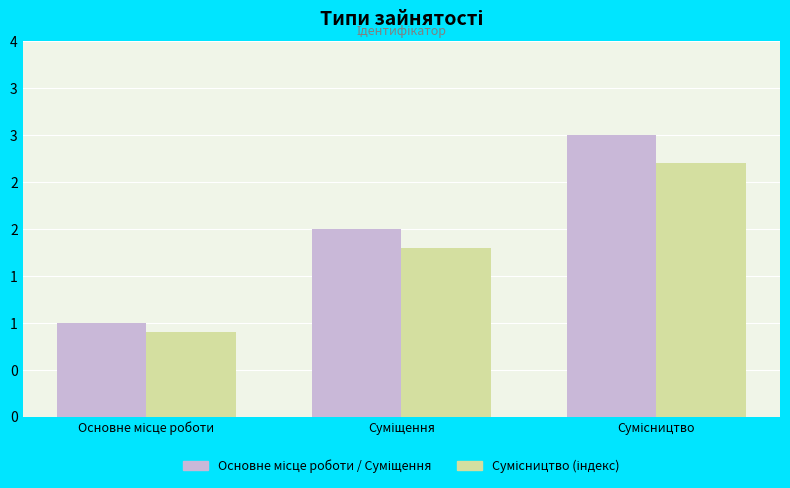

What is the difference between the maximum and minimum values in the Сумісництво (індекс) series?

1.8